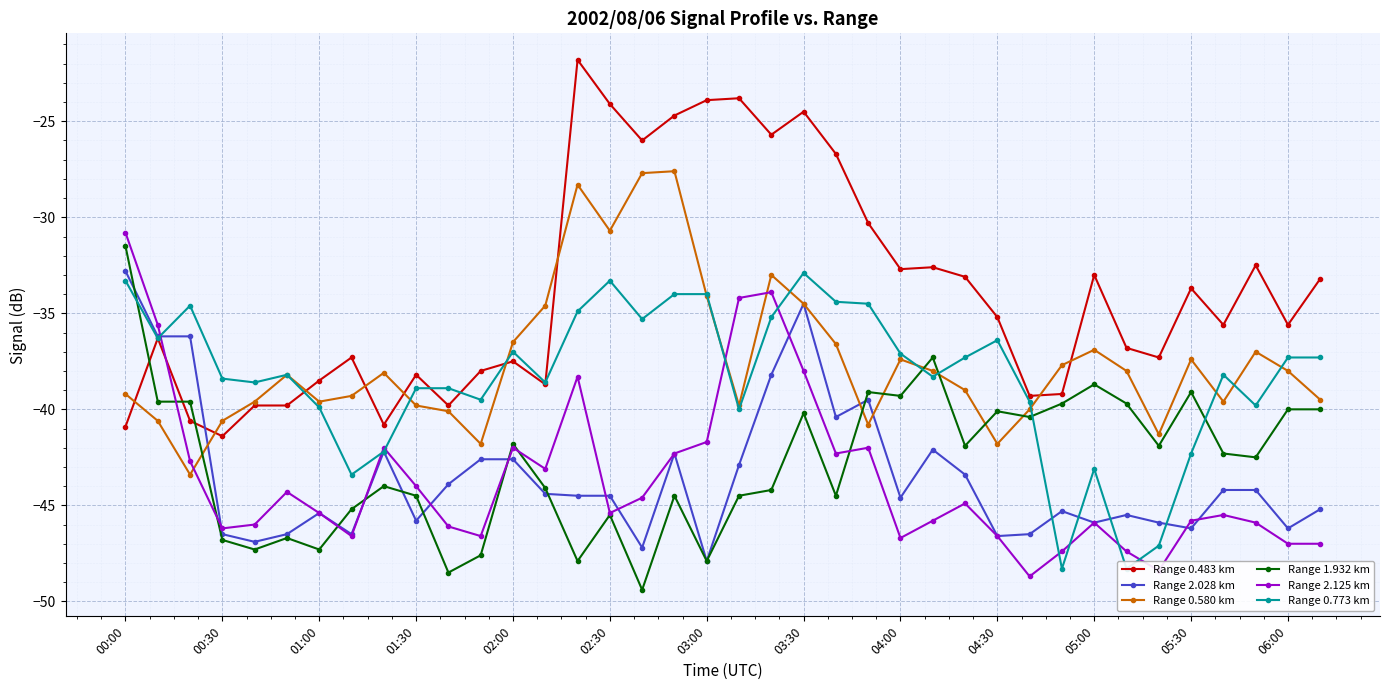

True or false: Range 1.932 km and Range 0.580 km intersect in this chart.

True